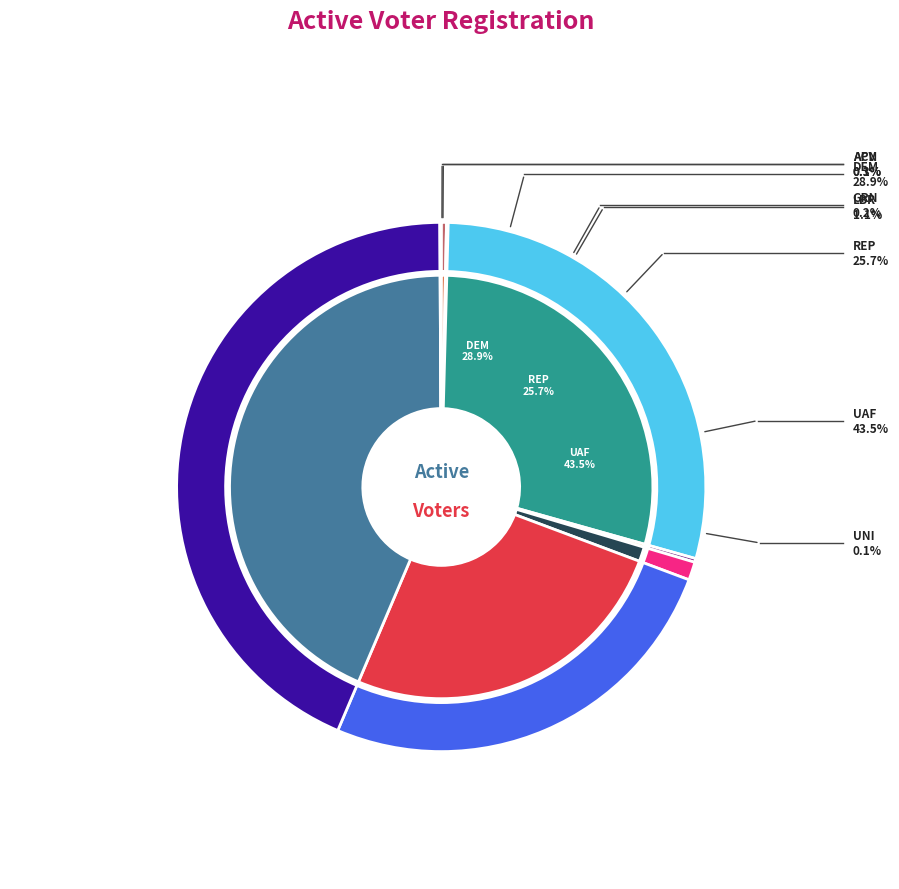

To the nearest percent, what is the average slice percentage?

12%